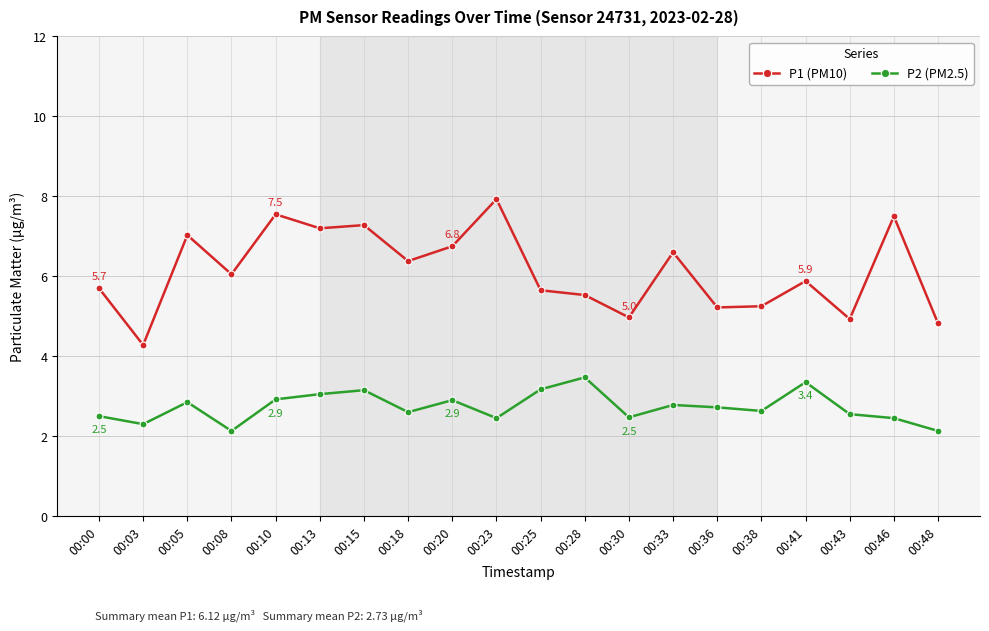

The value of P1 (PM10) at 00:08 is 6.0. True or false?

True